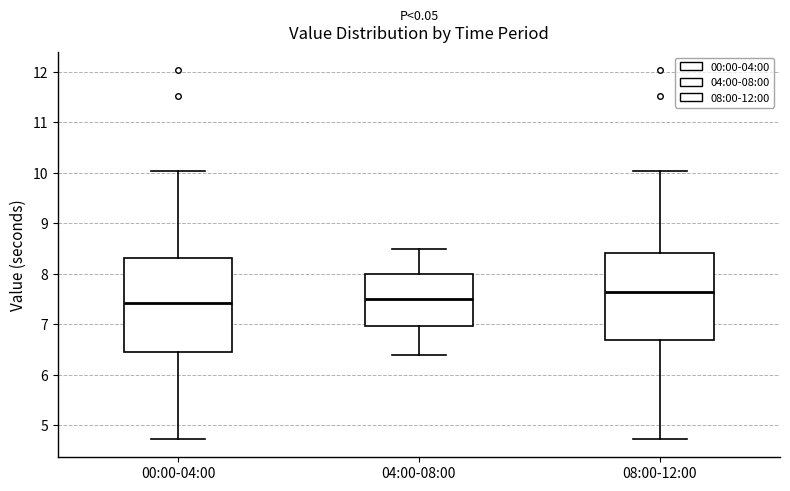

Which box is the tallest, from its lower edge to its upper edge?

00:00-04:00